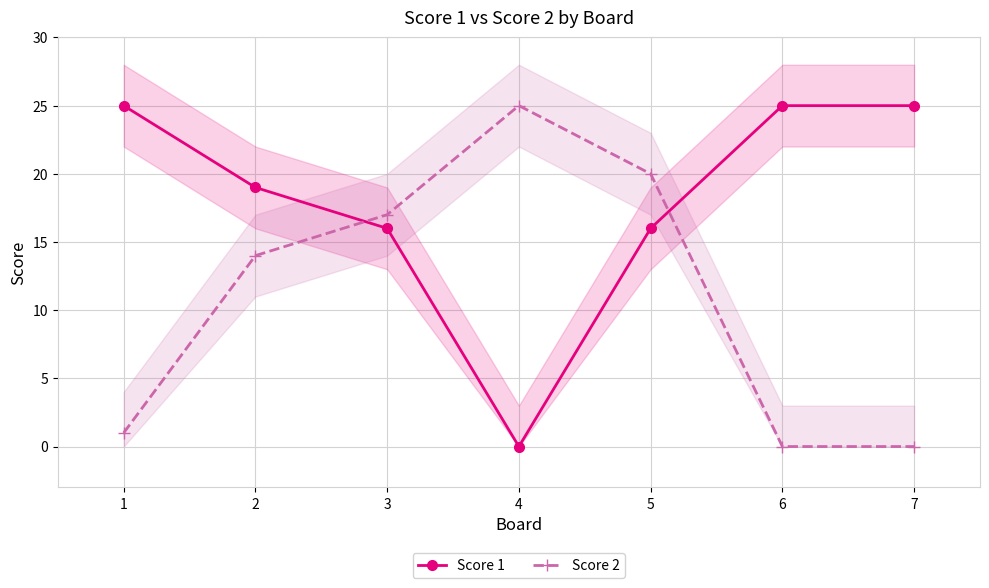

Between which two adjacent categories do Score 2 and Score 1 first intersect?

2 and 3